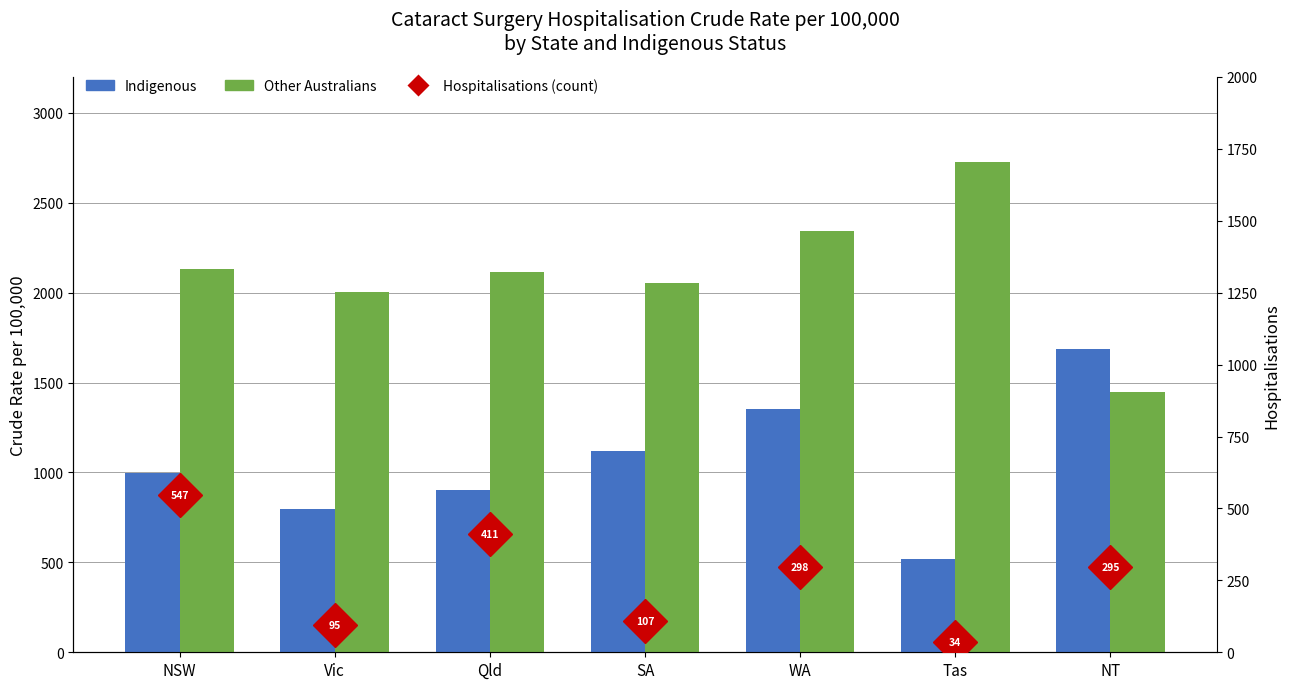

Is the value of Indigenous at SA greater than the value of Other Australians at Tas?

No